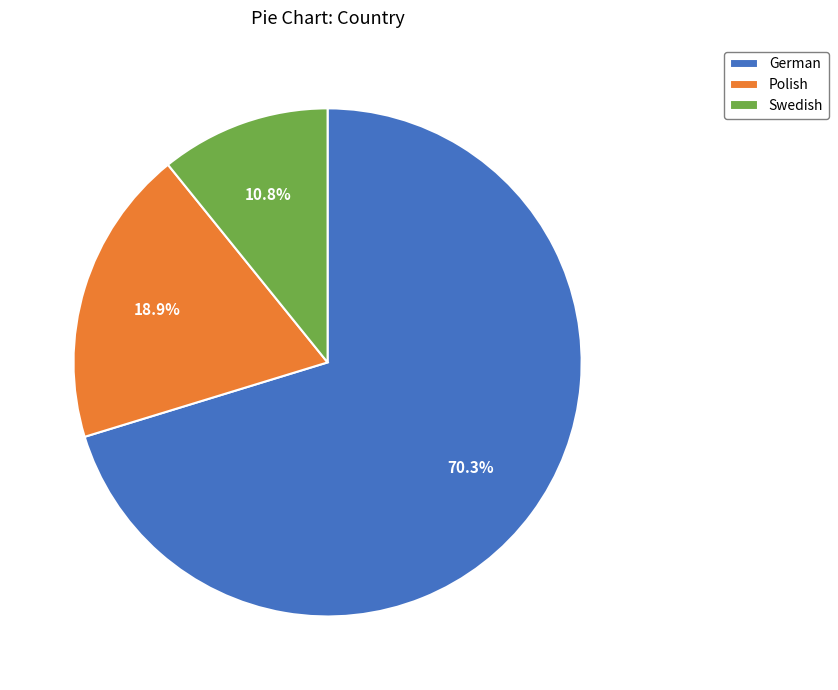

What percentage is NOT represented by German?

29.7%